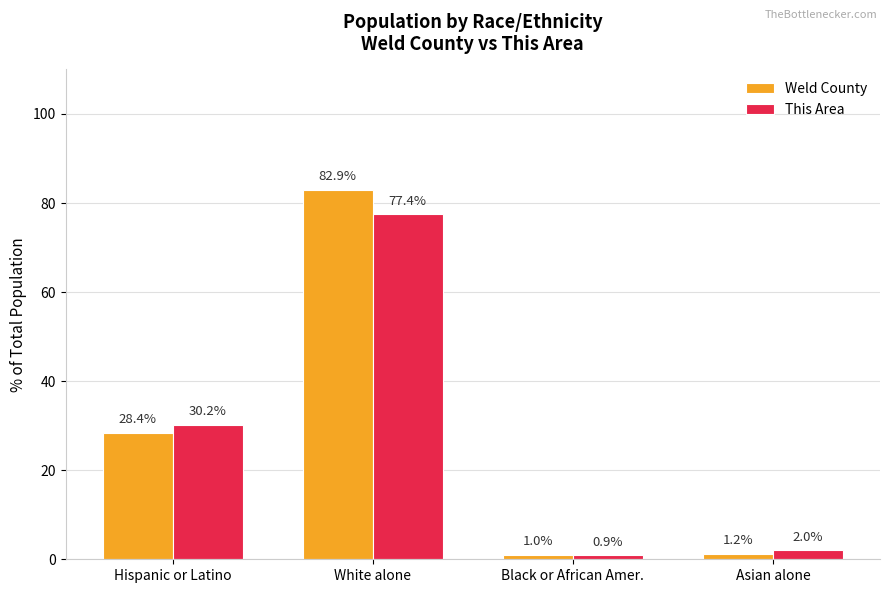

How many values in the Weld County series exceed 28?

2